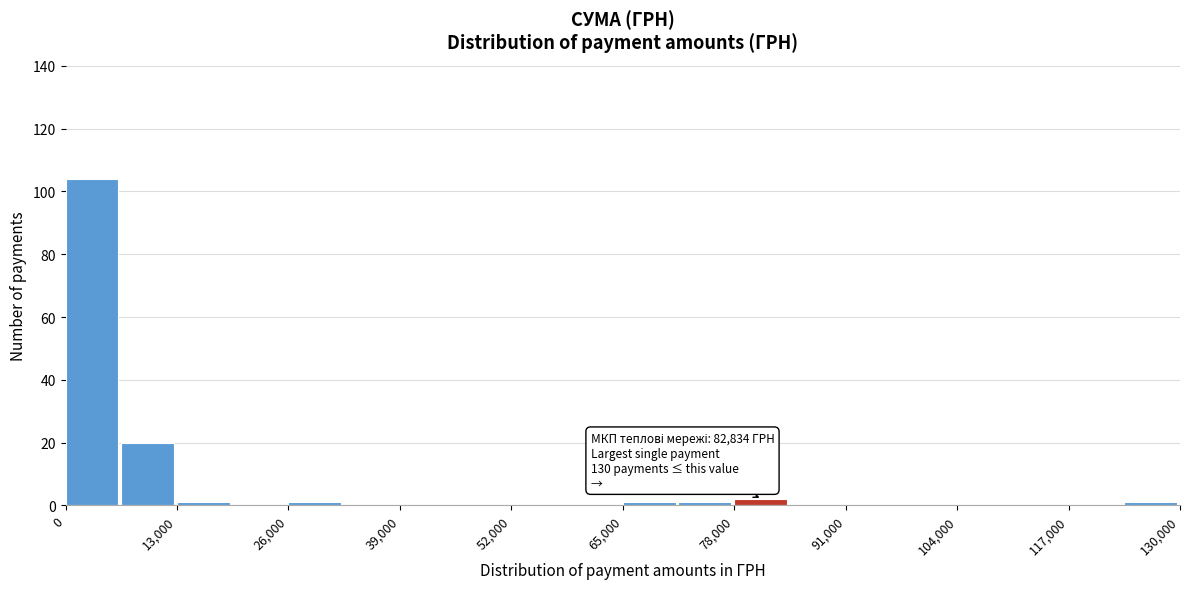

Around what value on the x-axis is the tallest bar? Give the approximate position of its centre, as read against the axis.

4000